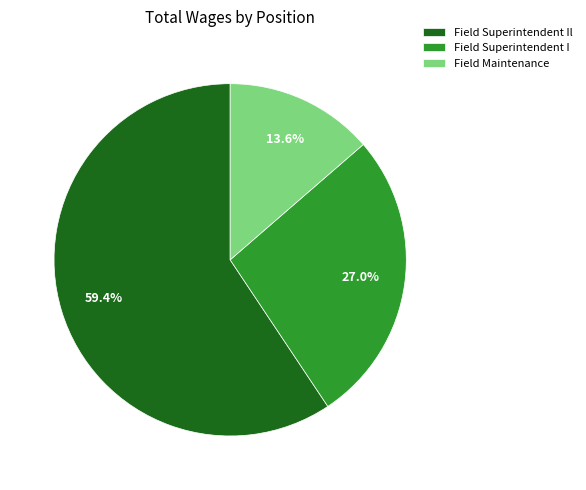

Count the number of slices in the pie.

3